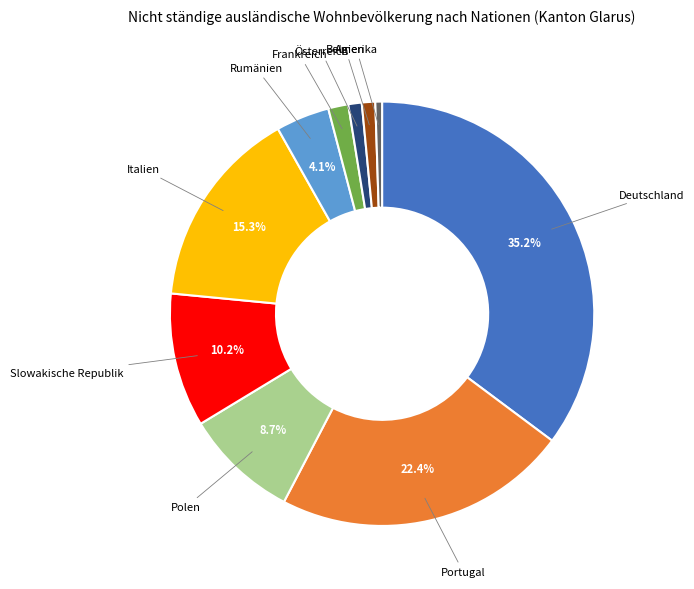

Which category has the smallest portion of the pie?

Amerika